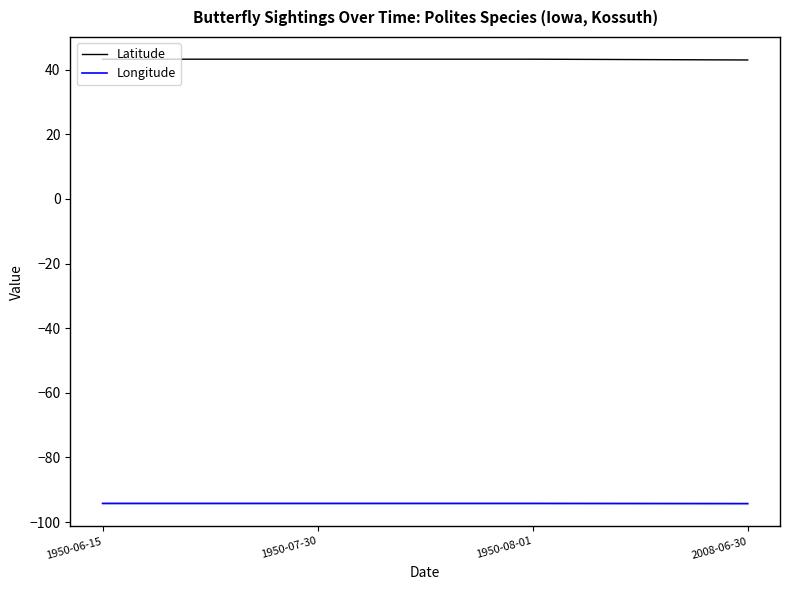

What is the difference between the highest and lowest values at 1950-08-01?

137.5